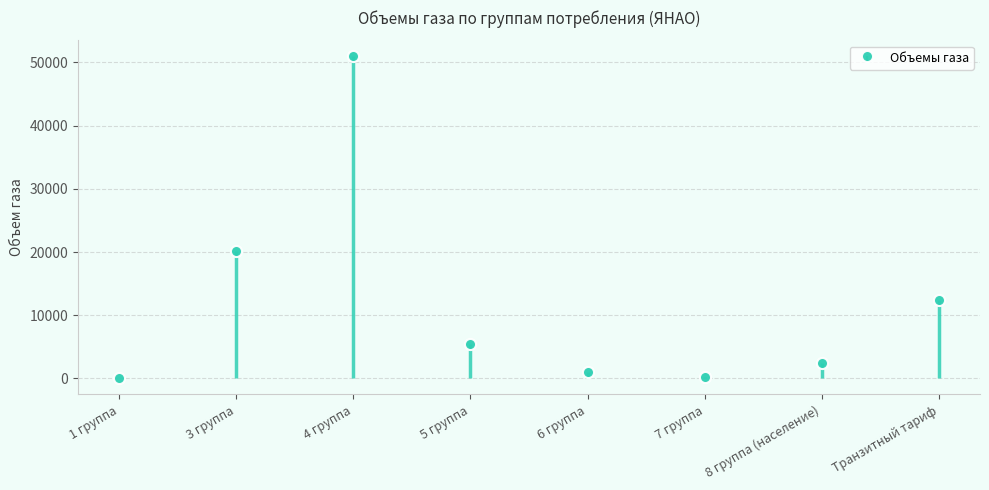

Reading right to left, transcribe all the data shown in this chart.

12405.6	2501.4	154.5	1021.5	5408.8	50943.9	20174.0	0.0